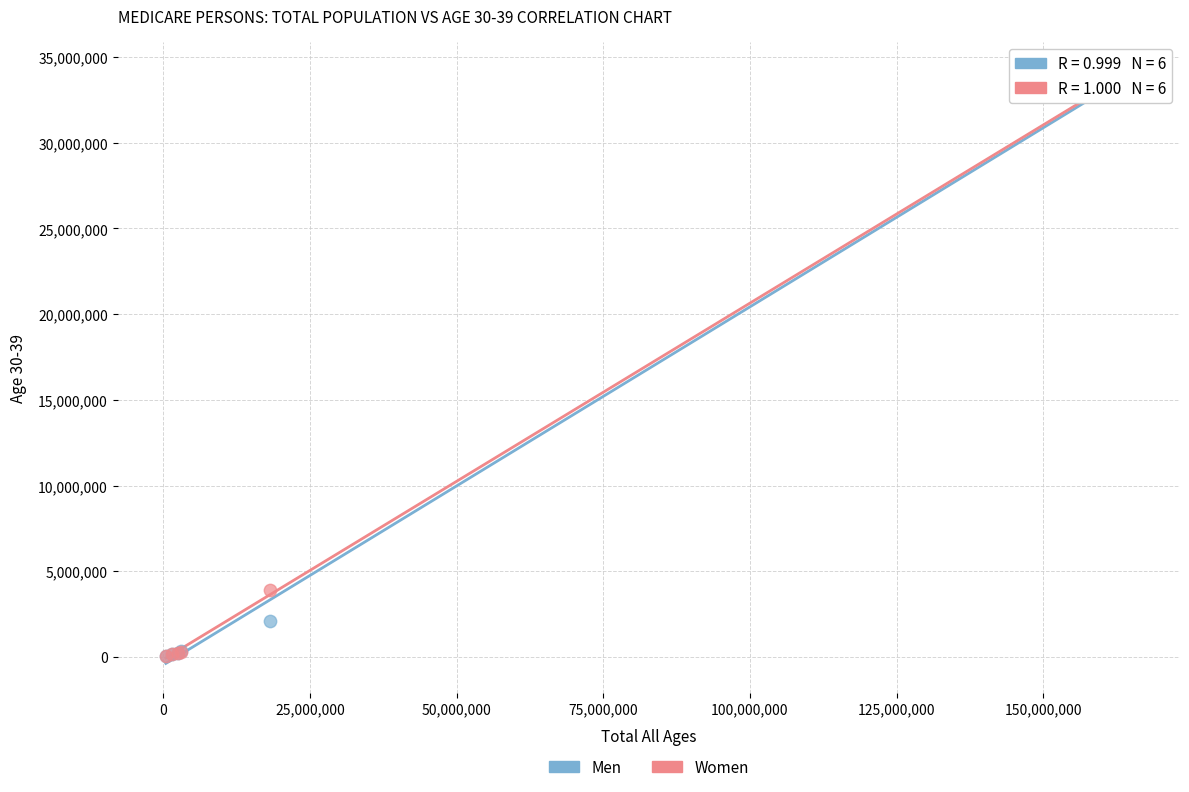

In the Women series, what Y value is closest to 17095081?

3883510